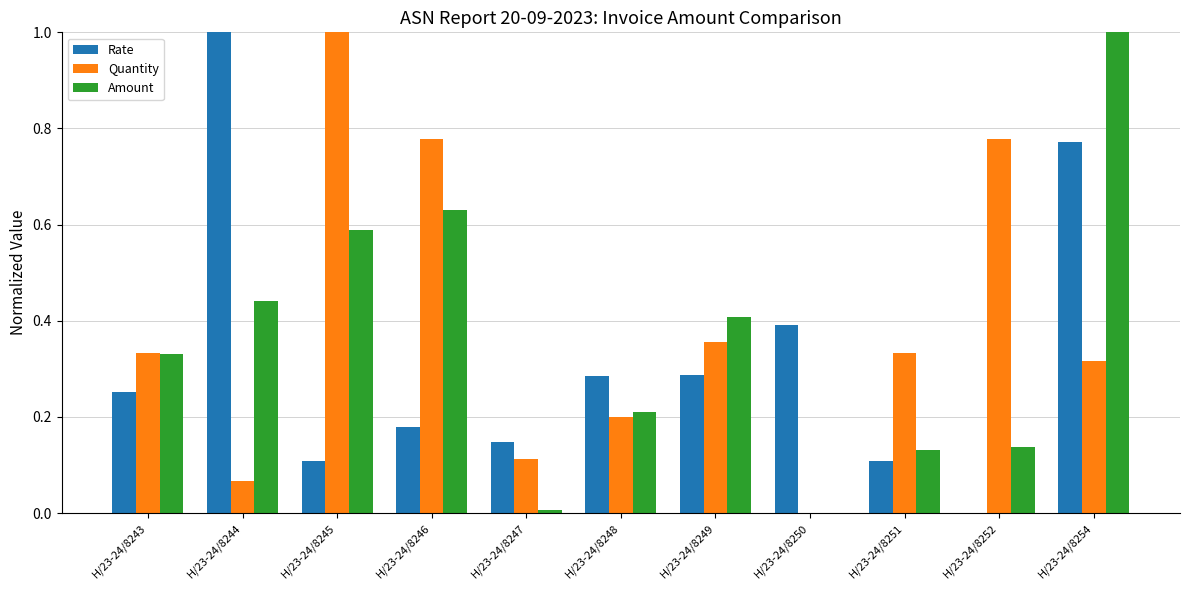

The Quantity series shows 0.1 at H/23-24/8247. True or false?

True